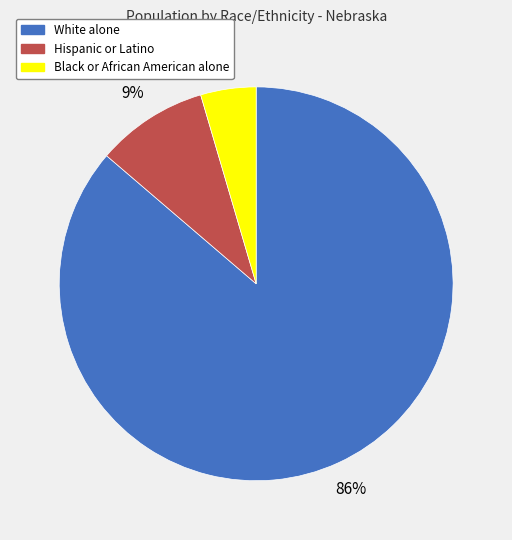

True or false: Black or African American alone accounts for 5% of the total.

True